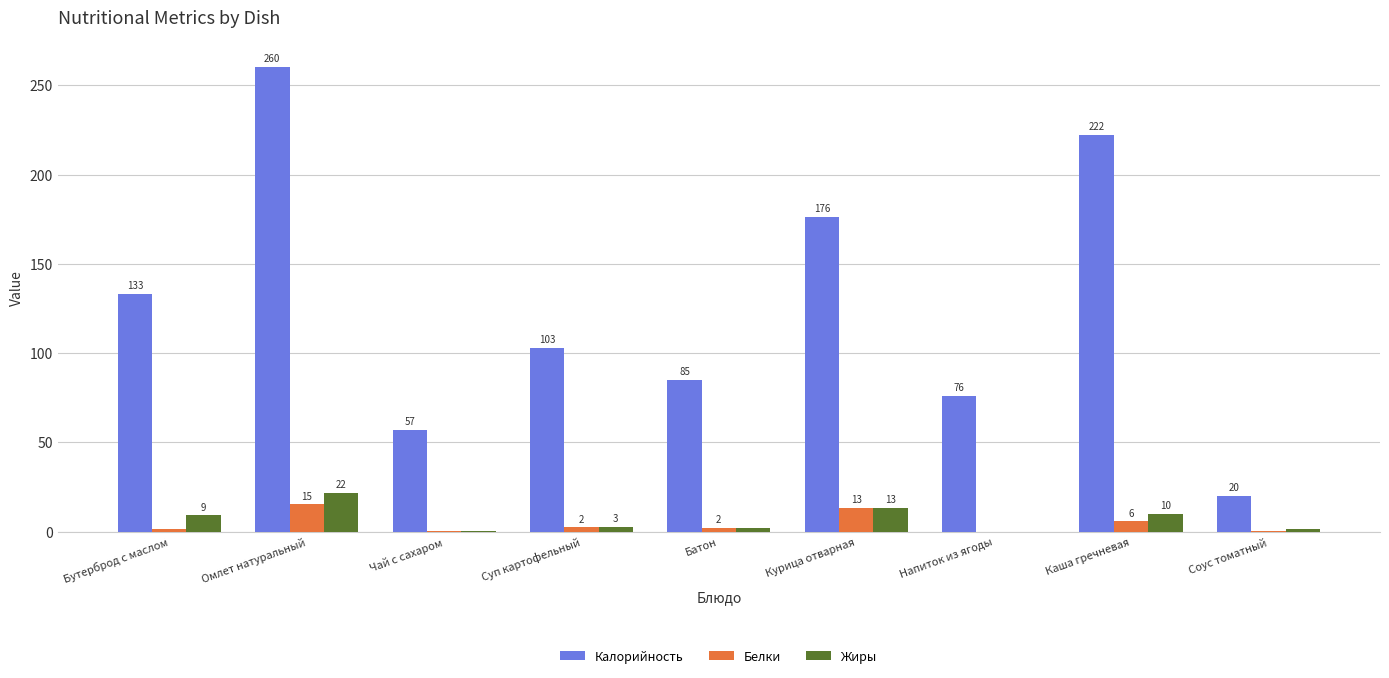

What is the highest value of the Белки series?

15.2